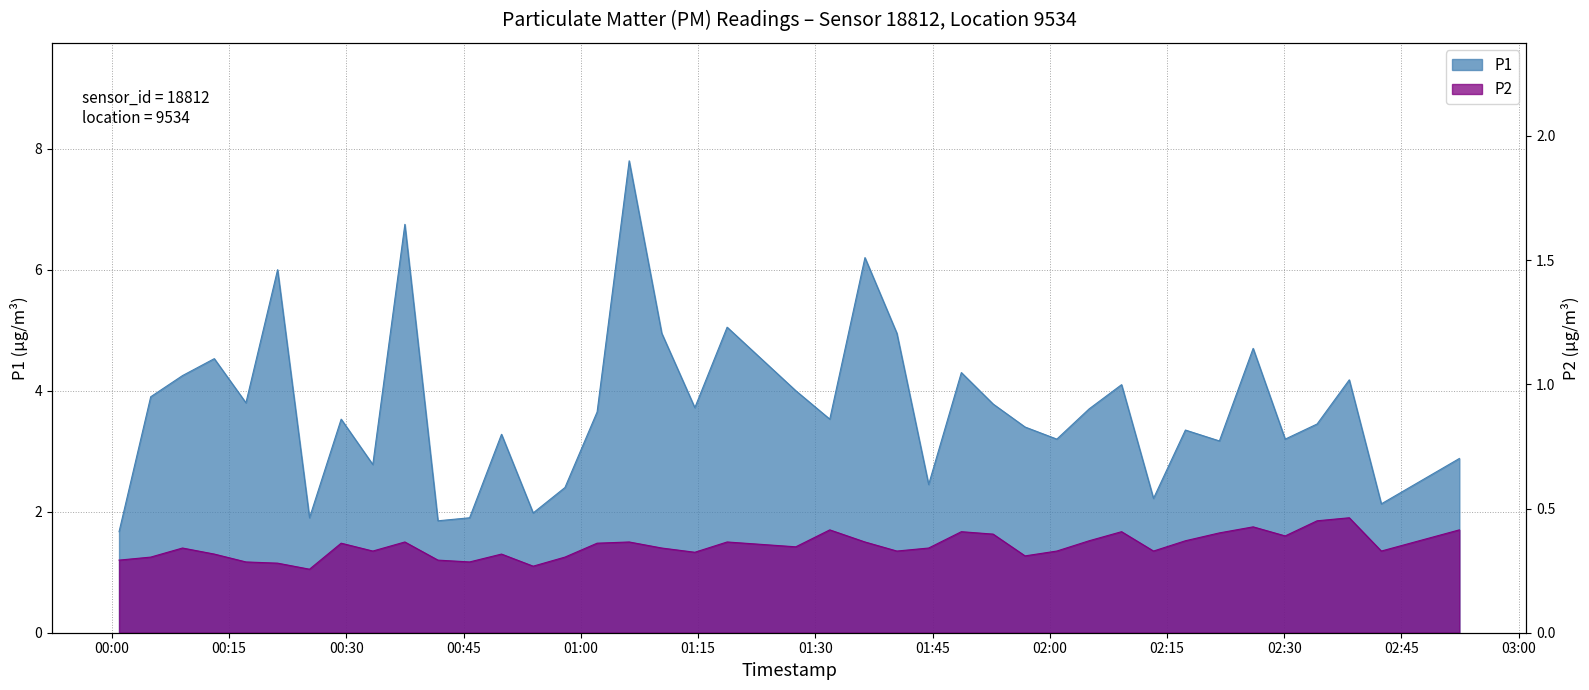

Which category has the lowest value in the P1 series?

2022-08-03T00:00:55